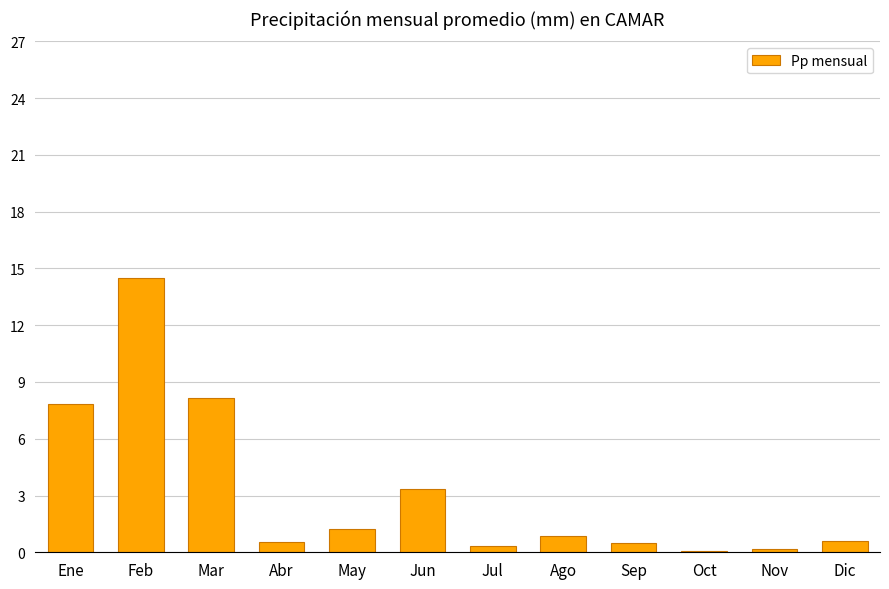

Which label corresponds to the largest value in the chart?

Feb